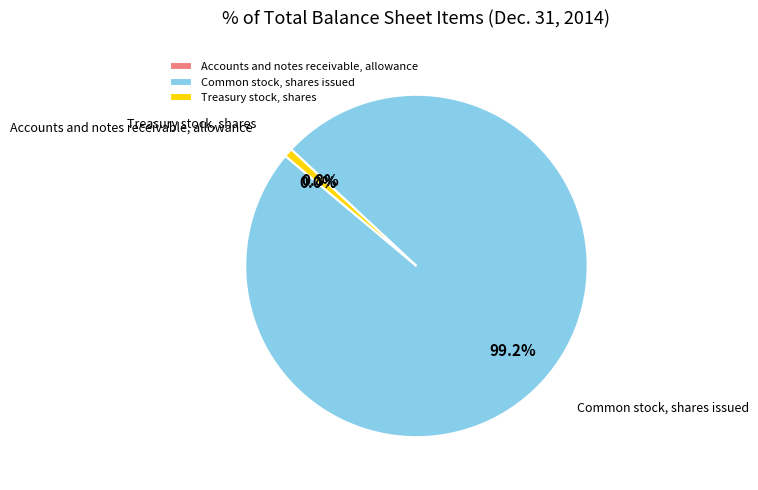

To the nearest percent, what percentage of the pie is Common stock, shares issued?

99%